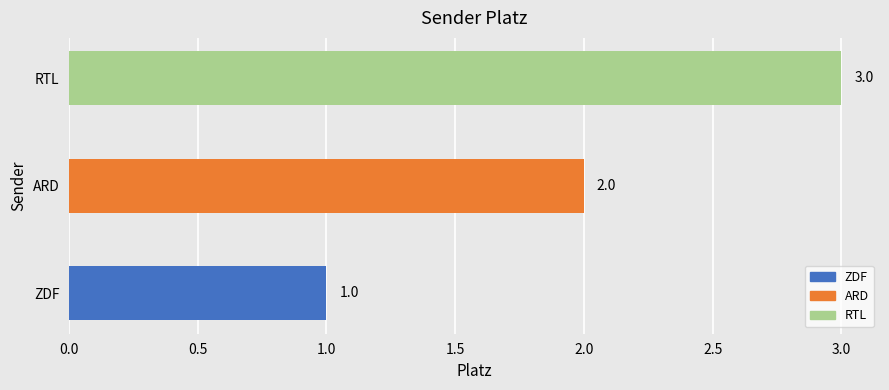

How many series are shown in this chart?

1